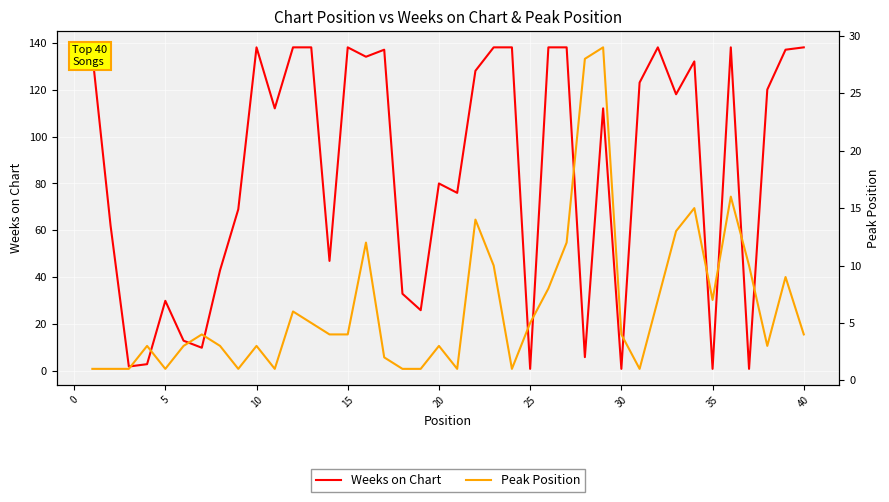

Count the number of categories in the chart.

40